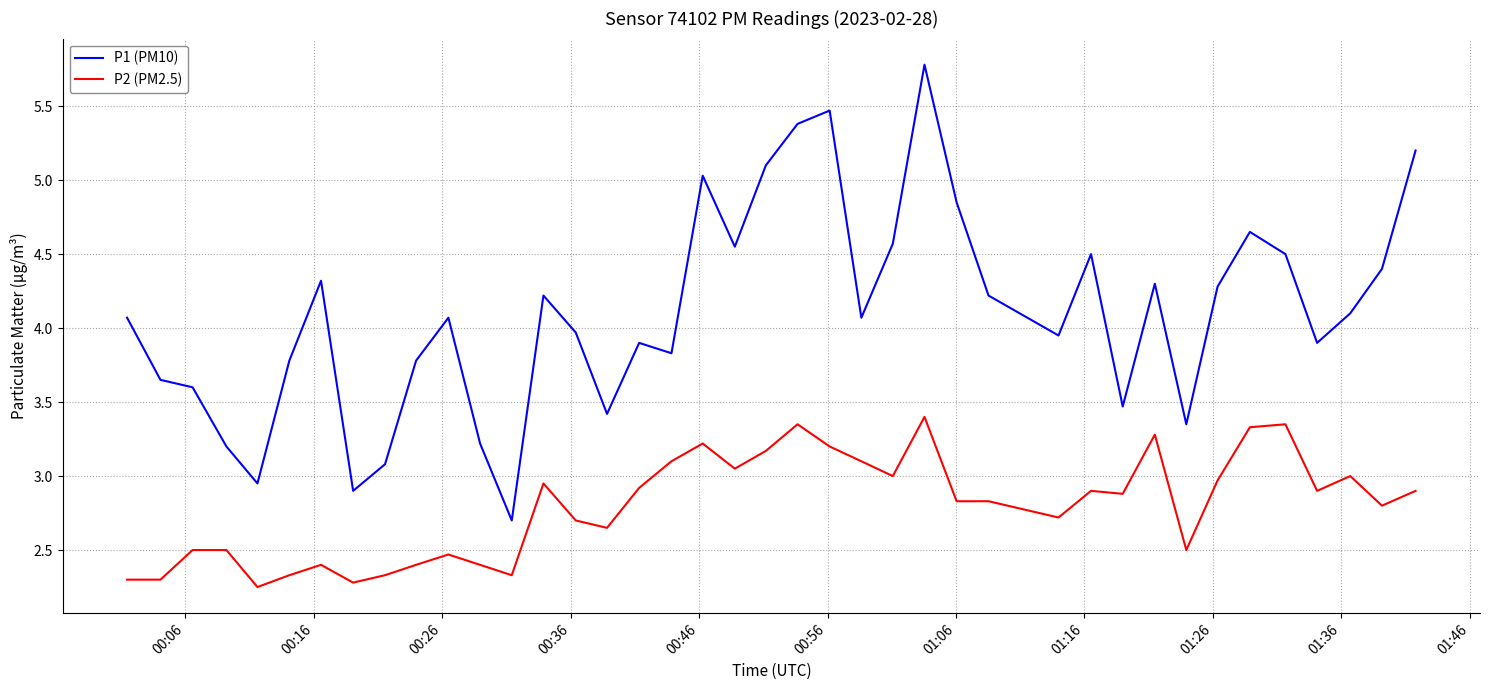

Rank the series by their maximum value, from lowest to highest.

P2 (PM2.5), P1 (PM10)